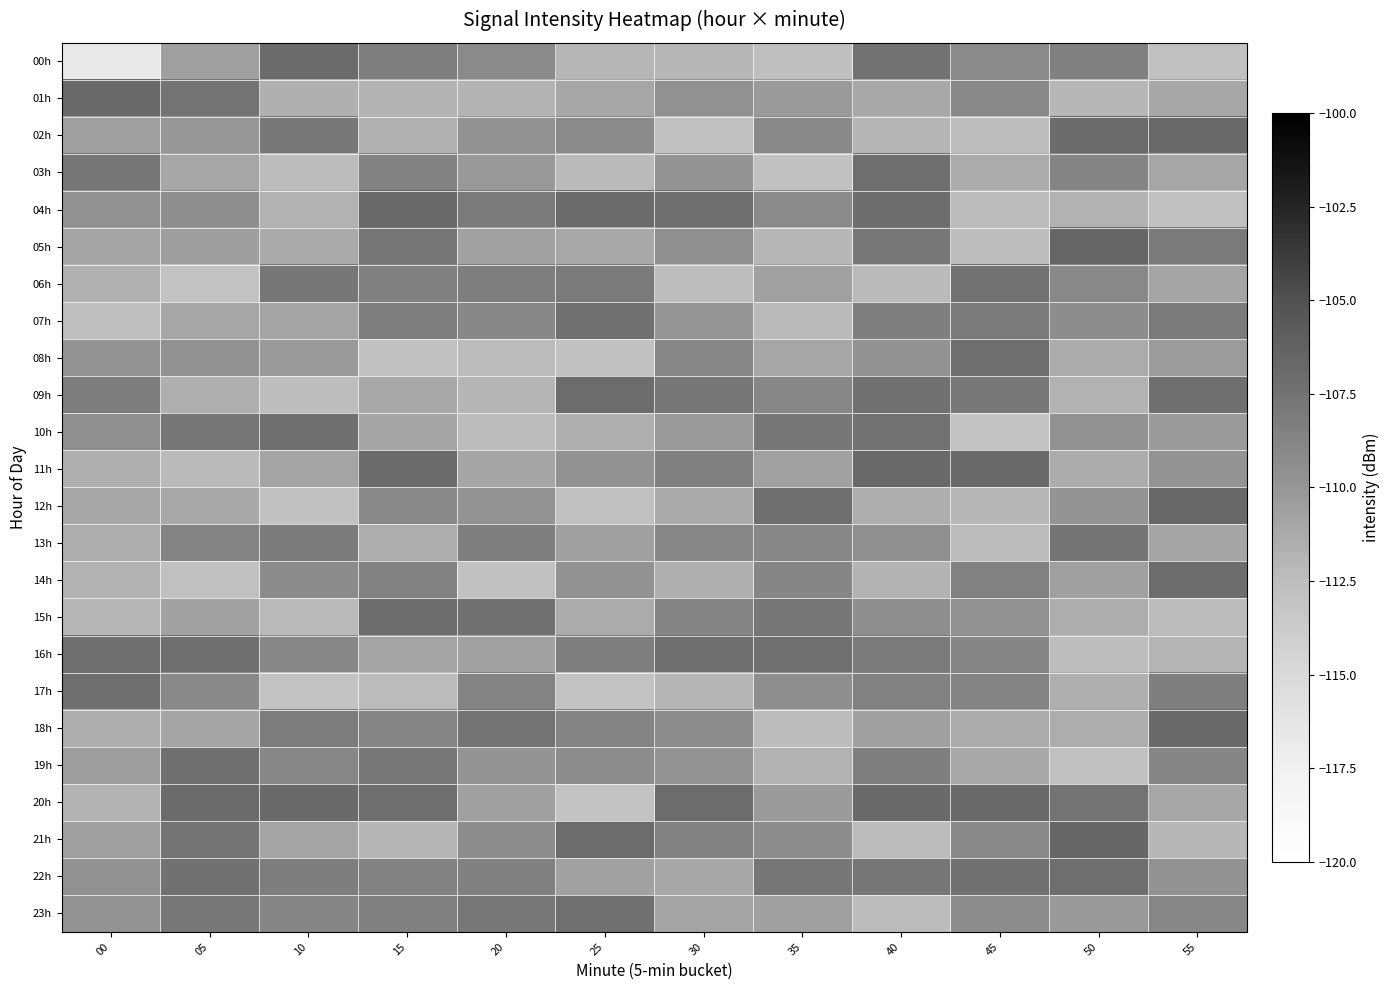

Reading right to left, transcribe all the data shown in this chart.

00h: 55=-112.9	50=-108.5	45=-109.2	40=-107.4	35=-112.7	30=-112.1	25=-112.1	20=-109.2	15=-108.3	10=-106.9	05=-110.6	00=-116.8
01h: 55=-111.2	50=-112.2	45=-109.1	40=-111.2	35=-110.3	30=-109.7	25=-111.1	20=-111.9	15=-111.9	10=-111.7	05=-107.6	00=-106.8
02h: 55=-106.8	50=-106.9	45=-112.7	40=-112.0	35=-109.1	30=-112.8	25=-109.2	20=-109.7	15=-111.8	10=-108.0	05=-110.1	00=-110.7
03h: 55=-111.0	50=-108.8	45=-111.4	40=-107.1	35=-112.9	30=-109.8	25=-112.3	20=-110.2	15=-108.6	10=-112.4	05=-111.1	00=-107.8
04h: 55=-112.8	50=-111.8	45=-112.5	40=-107.1	35=-109.2	30=-107.2	25=-106.9	20=-108.0	15=-106.8	10=-111.9	05=-109.5	00=-109.7
05h: 55=-108.0	50=-106.6	45=-112.6	40=-107.8	35=-112.2	30=-109.5	25=-111.2	20=-110.7	15=-107.7	10=-111.3	05=-110.5	00=-111.0
06h: 55=-110.9	50=-109.0	45=-107.4	40=-112.3	35=-110.7	30=-112.6	25=-108.0	20=-108.3	15=-108.5	10=-107.8	05=-113.0	00=-111.8
07h: 55=-108.0	50=-109.4	45=-108.1	40=-108.4	35=-112.3	30=-110.0	25=-107.3	20=-108.9	15=-108.3	10=-111.0	05=-111.0	00=-112.7
08h: 55=-110.4	50=-111.4	45=-107.2	40=-109.8	35=-111.0	30=-108.9	25=-112.9	20=-112.4	15=-112.9	10=-110.3	05=-109.7	00=-109.9
09h: 55=-107.3	50=-111.9	45=-107.8	40=-107.4	35=-108.9	30=-107.8	25=-107.0	20=-112.0	15=-111.2	10=-112.6	05=-111.6	00=-108.1
10h: 55=-110.4	50=-109.7	45=-113.0	40=-107.5	35=-107.7	30=-110.3	25=-111.6	20=-112.4	15=-111.0	10=-107.2	05=-107.8	00=-109.6
11h: 55=-109.8	50=-111.4	45=-106.8	40=-106.7	35=-110.7	30=-108.5	25=-109.7	20=-111.0	15=-106.9	10=-110.9	05=-112.3	00=-111.6
12h: 55=-106.6	50=-109.9	45=-112.1	40=-111.5	35=-107.2	30=-111.3	25=-112.7	20=-109.8	15=-109.1	10=-112.8	05=-111.2	00=-111.1
13h: 55=-111.0	50=-107.6	45=-112.5	40=-109.6	35=-108.9	30=-109.0	25=-110.7	20=-108.3	15=-111.5	10=-108.1	05=-108.7	00=-111.5
14h: 55=-107.0	50=-110.6	45=-108.6	40=-111.9	35=-108.9	30=-111.6	25=-109.7	20=-113.0	15=-108.7	10=-109.2	05=-112.8	00=-111.9
15h: 55=-112.5	50=-111.5	45=-109.6	40=-109.5	35=-107.7	30=-108.8	25=-111.4	20=-107.4	15=-107.0	10=-112.3	05=-110.9	00=-112.2
16h: 55=-112.0	50=-112.5	45=-108.9	40=-108.0	35=-107.3	30=-107.2	25=-108.3	20=-110.8	15=-110.9	10=-108.9	05=-107.2	00=-107.2
17h: 55=-108.4	50=-111.6	45=-108.8	40=-108.6	35=-109.5	30=-112.0	25=-113.0	20=-108.7	15=-112.4	10=-113.0	05=-109.1	00=-107.2
18h: 55=-106.7	50=-111.5	45=-111.3	40=-110.7	35=-112.5	30=-109.4	25=-108.8	20=-107.5	15=-108.8	10=-108.2	05=-111.0	00=-111.5
19h: 55=-108.9	50=-112.9	45=-111.2	40=-108.4	35=-111.8	30=-109.9	25=-109.3	20=-109.8	15=-107.9	10=-109.0	05=-107.3	00=-110.5
20h: 55=-111.2	50=-107.5	45=-106.8	40=-106.8	35=-110.3	30=-107.0	25=-113.0	20=-110.7	15=-107.1	10=-106.9	05=-106.9	00=-111.9
21h: 55=-112.2	50=-106.6	45=-109.1	40=-112.4	35=-109.4	30=-108.5	25=-107.0	20=-109.4	15=-112.0	10=-111.0	05=-107.5	00=-110.6
22h: 55=-109.7	50=-107.1	45=-107.4	40=-107.8	35=-107.8	30=-111.2	25=-110.7	20=-108.5	15=-108.5	10=-108.2	05=-107.4	00=-109.7
23h: 55=-109.0	50=-110.2	45=-109.3	40=-112.5	35=-110.6	30=-110.9	25=-107.3	20=-107.9	15=-108.5	10=-108.8	05=-107.9	00=-109.8